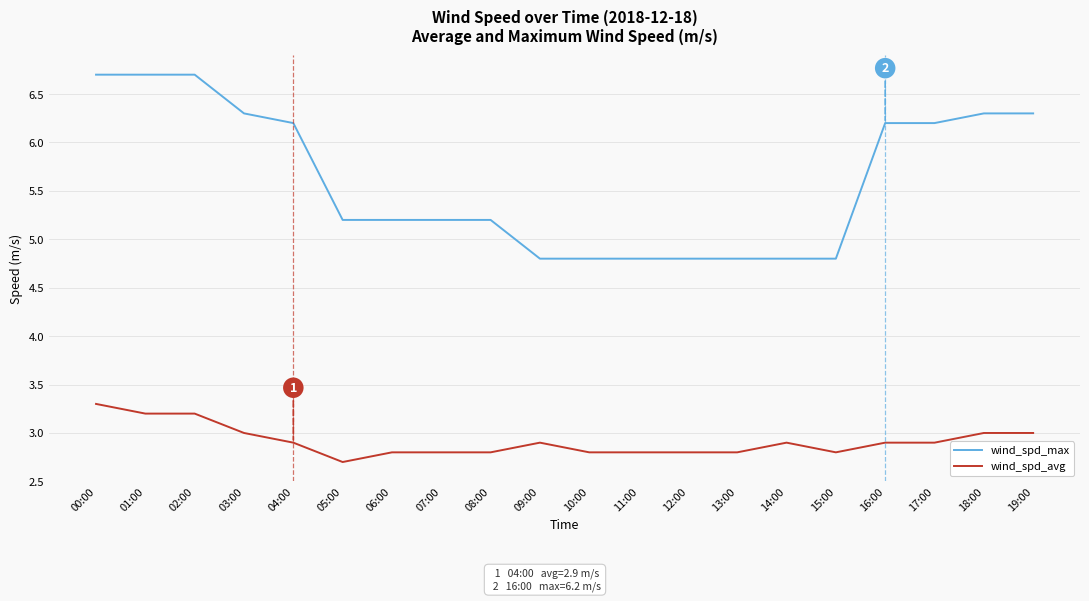

What is the difference between the maximum and minimum values in the wind_spd_avg series?

0.6